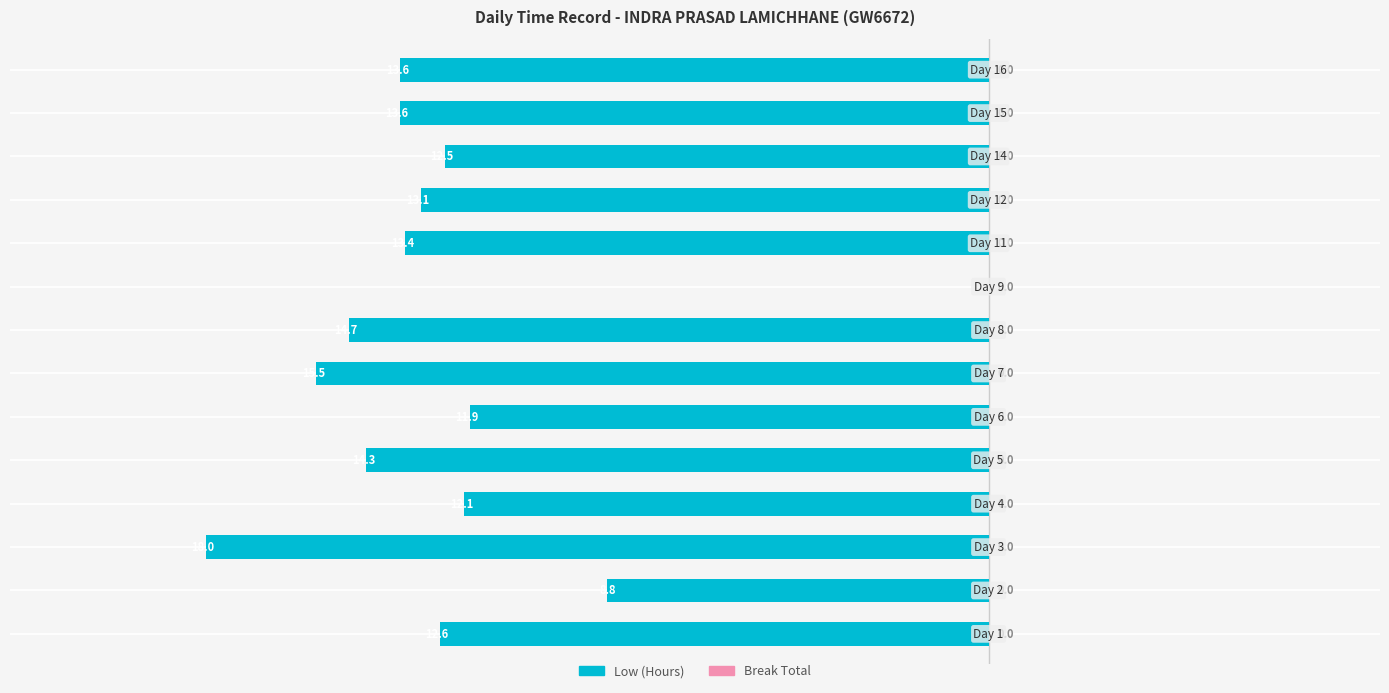

Are the bars horizontal?

Yes